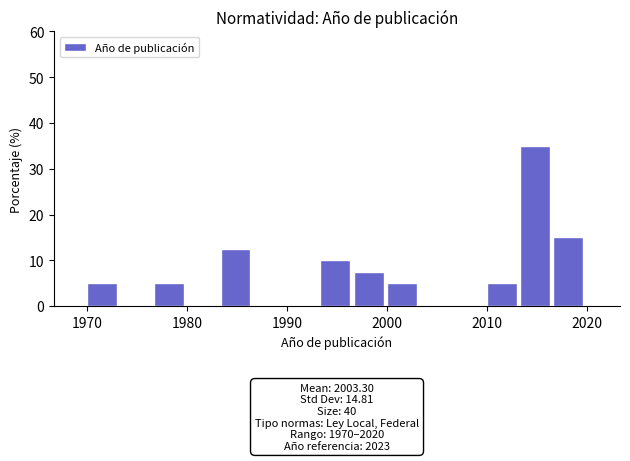

Around what value on the x-axis is the tallest bar? Give the approximate position of its centre, as read against the axis.

2015